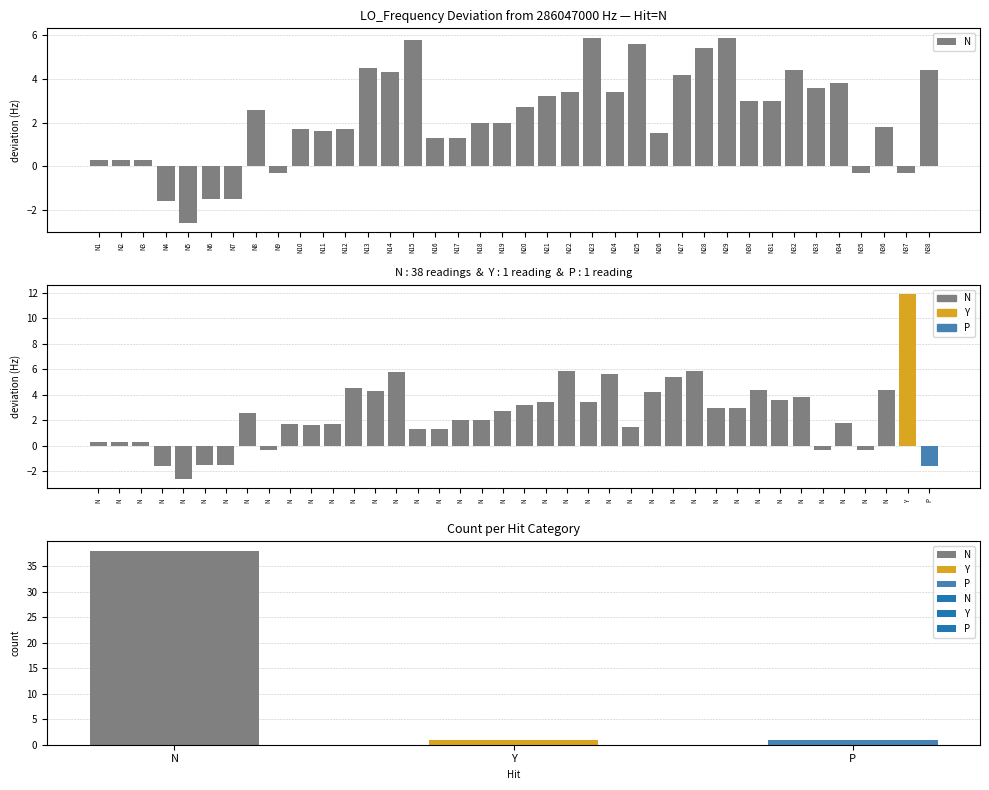

What is the smallest value displayed?

-2.6